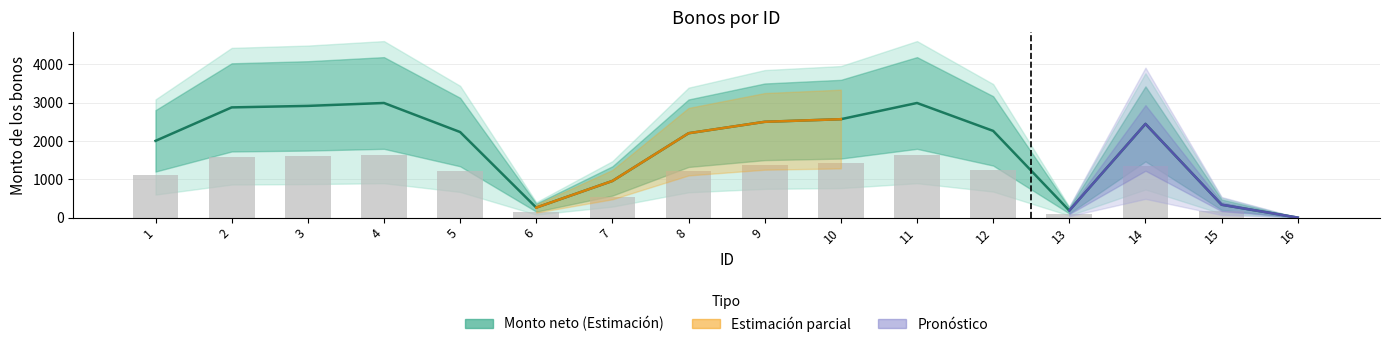

How many bars are there in total?

16